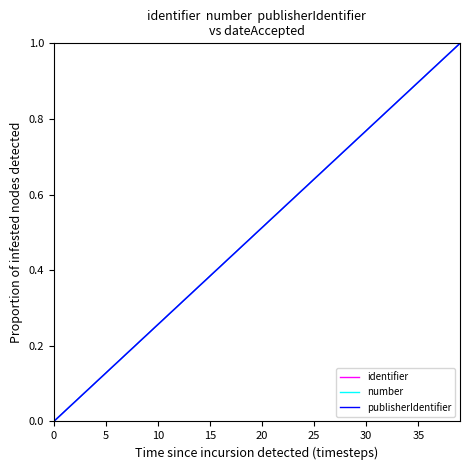

What is the value of the identifier point at the 24th from the left?

0.6